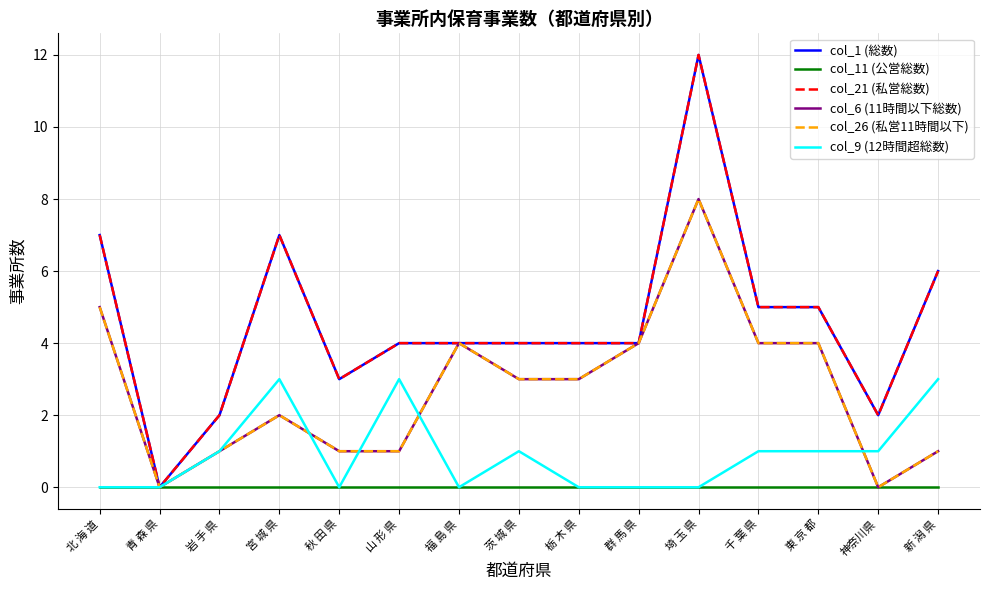

What is the difference between the maximum and minimum values in the col_6 (11時間以下総数) series?

8